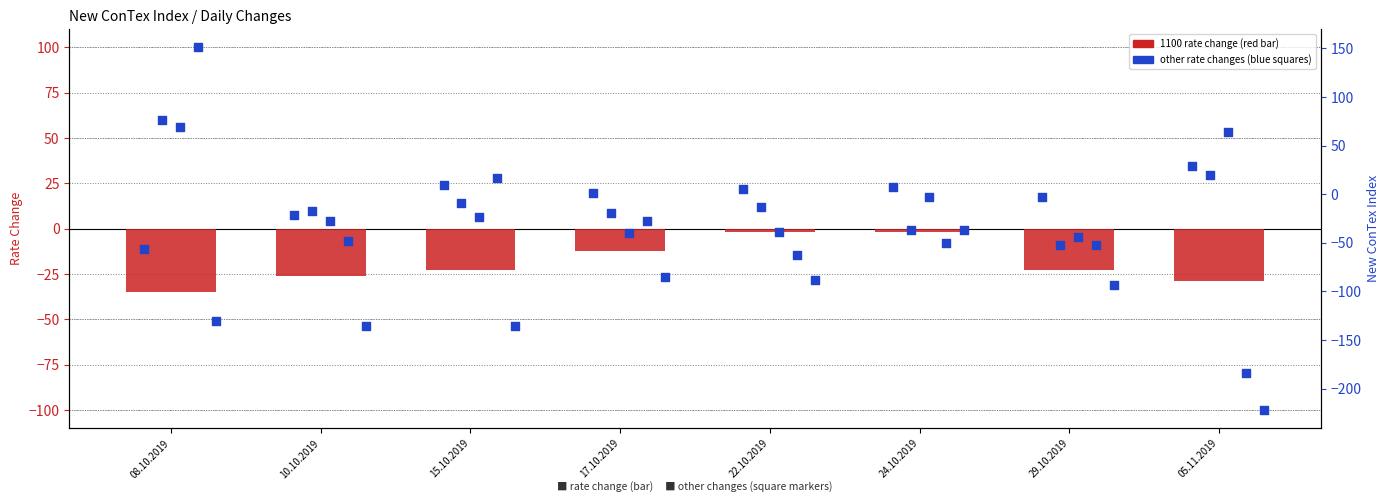

Which series contains the lowest Y value?

col_12 (4250 change)